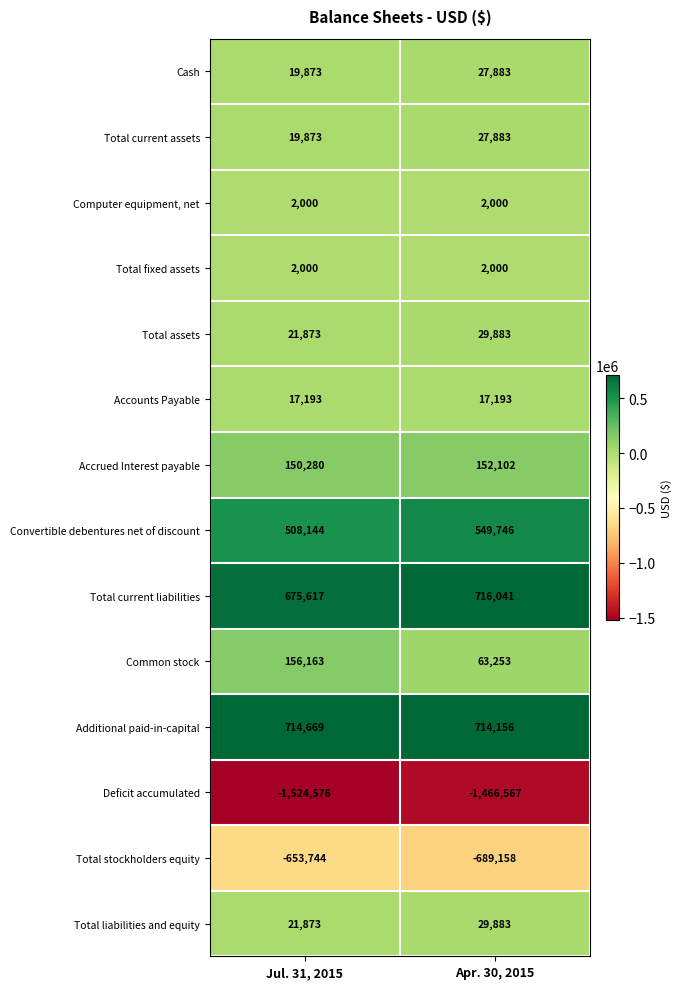

Is it true that Accounts Payable equals 17193 at Jul. 31, 2015?

True